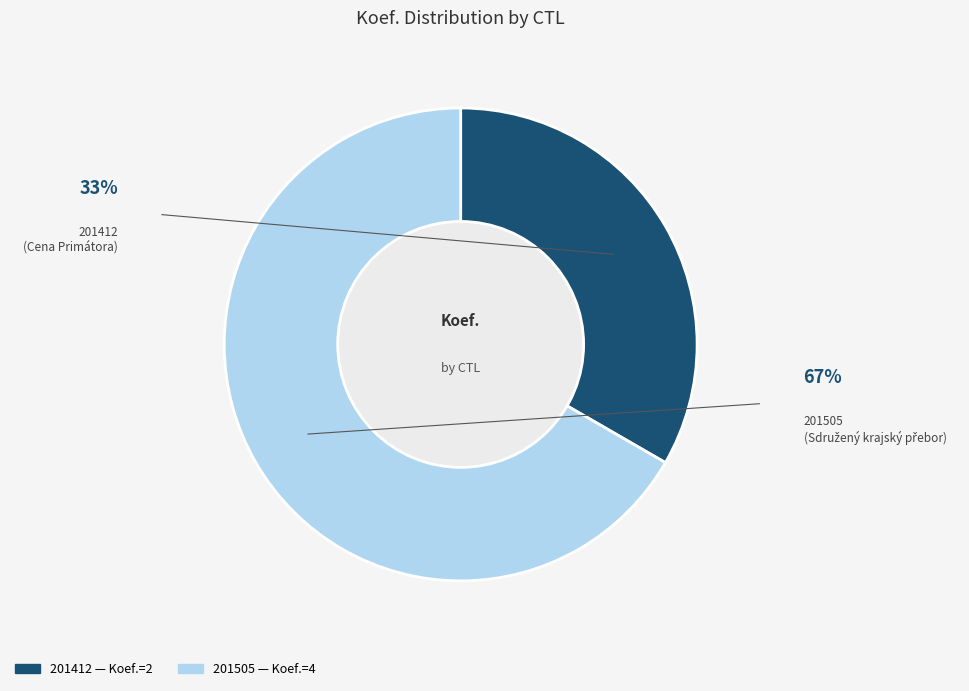

Which slice is the largest?

201505